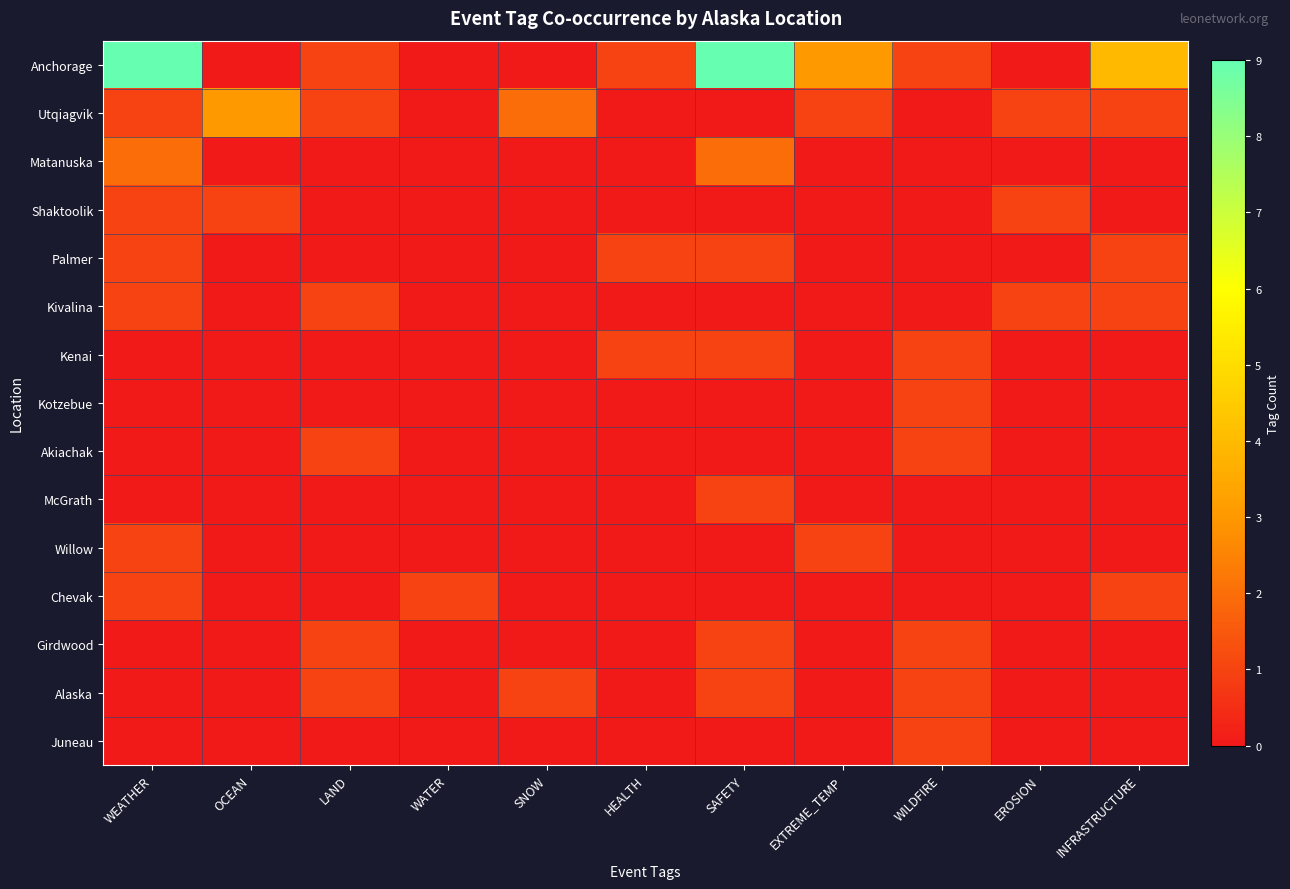

Which series has the largest total across all categories?

Anchorage